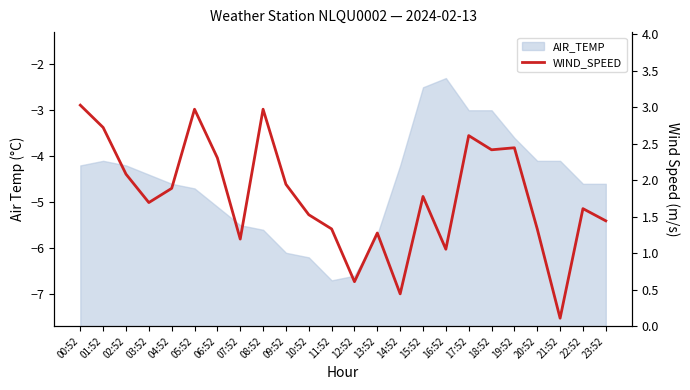

Reading left to right, extract all data points from this chart.

00:52=3.0	01:52=2.7	02:52=2.1	03:52=1.7	04:52=1.9	05:52=3.0	06:52=2.3	07:52=1.2	08:52=3.0	09:52=1.9	10:52=1.5	11:52=1.3	12:52=0.6	13:52=1.3	14:52=0.4	15:52=1.8	16:52=1.1	17:52=2.6	18:52=2.4	19:52=2.4	20:52=1.3	21:52=0.1	22:52=1.6	23:52=1.4